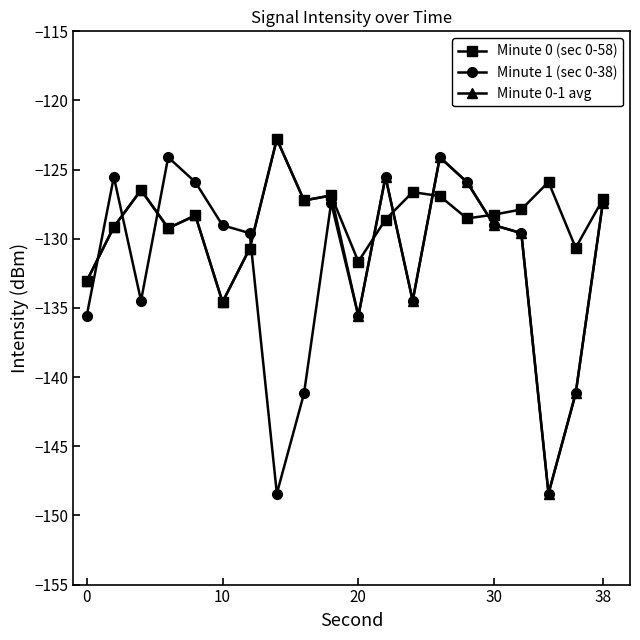

True or false: Minute 0 (sec 0-58) and Minute 1 (sec 0-38) intersect in this chart.

True